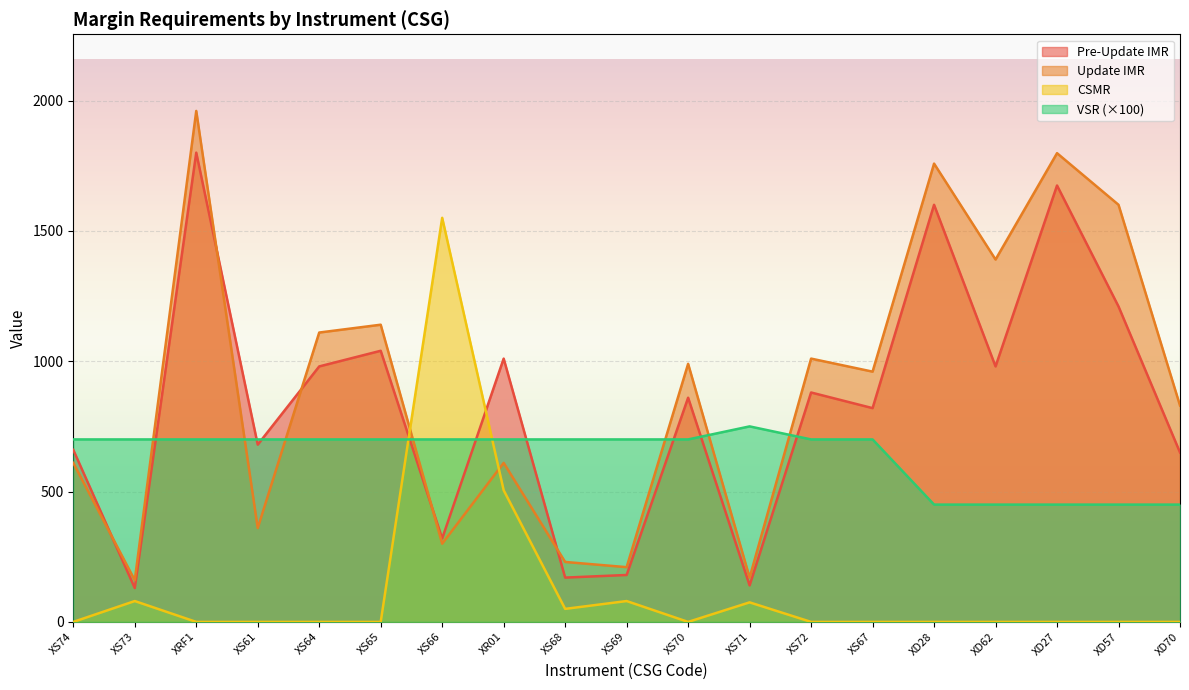

What is the maximum value for VSR?

750